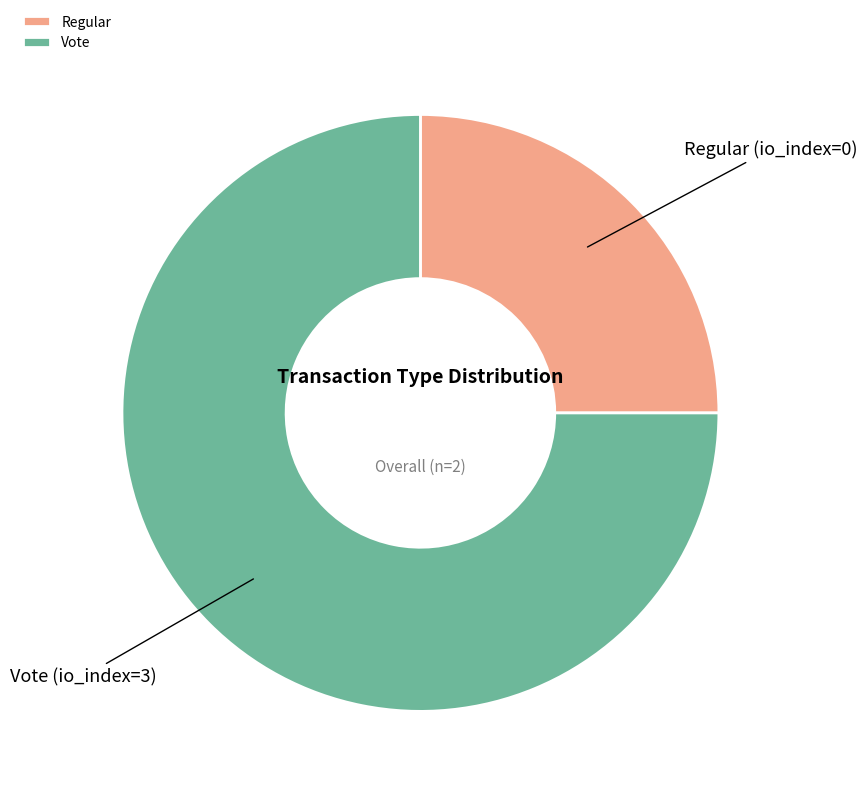

Is it true that Regular is 25% of the pie?

True